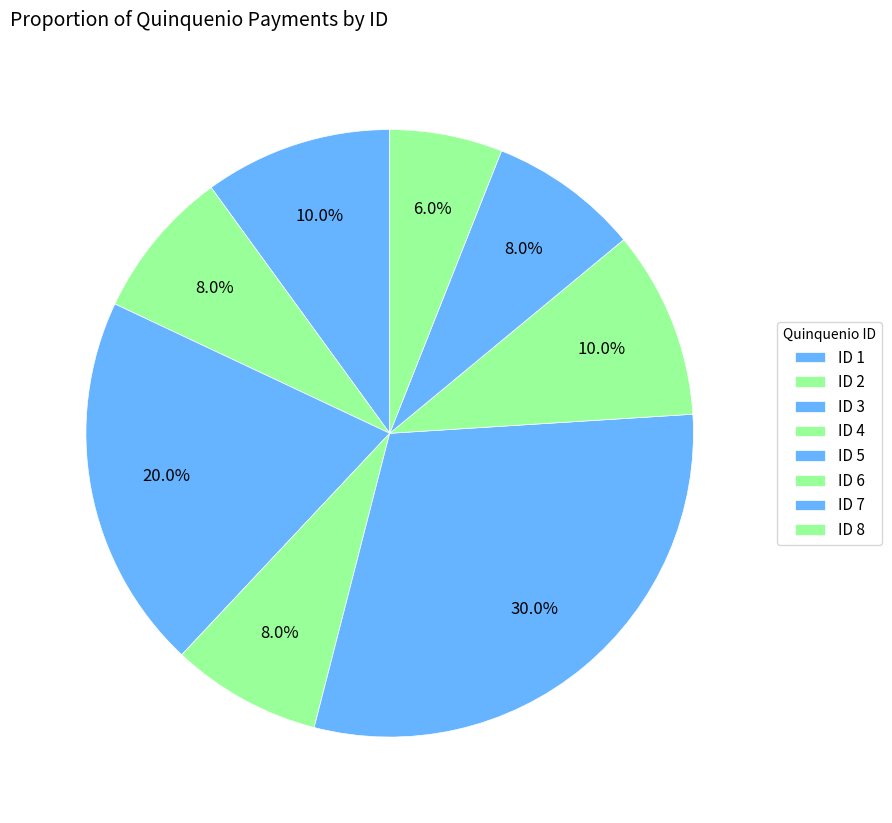

Count the number of slices in the pie.

8